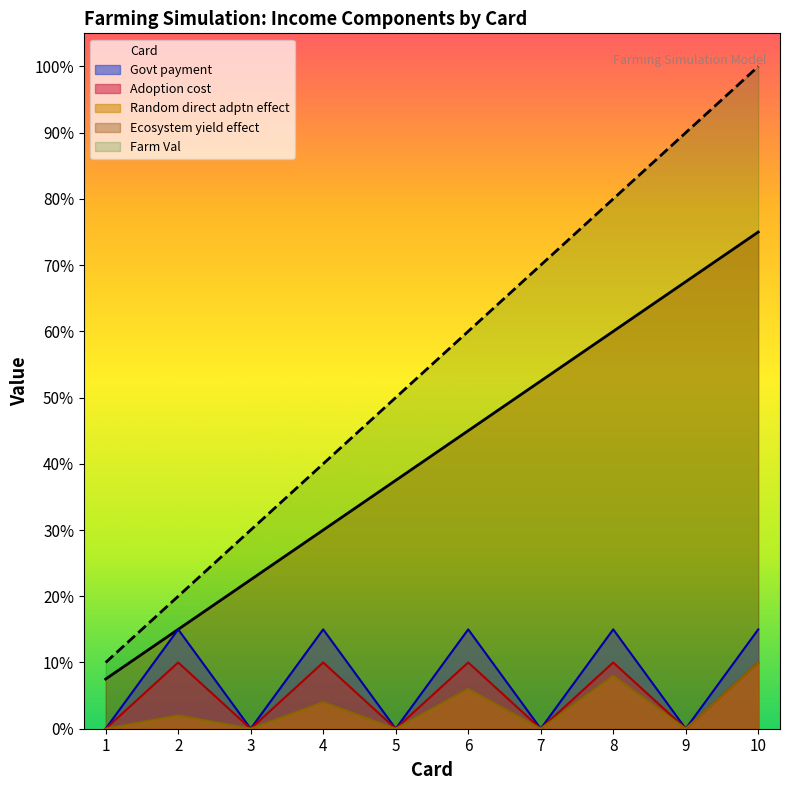

How many interior local peaks does the Govt payment series have?

4